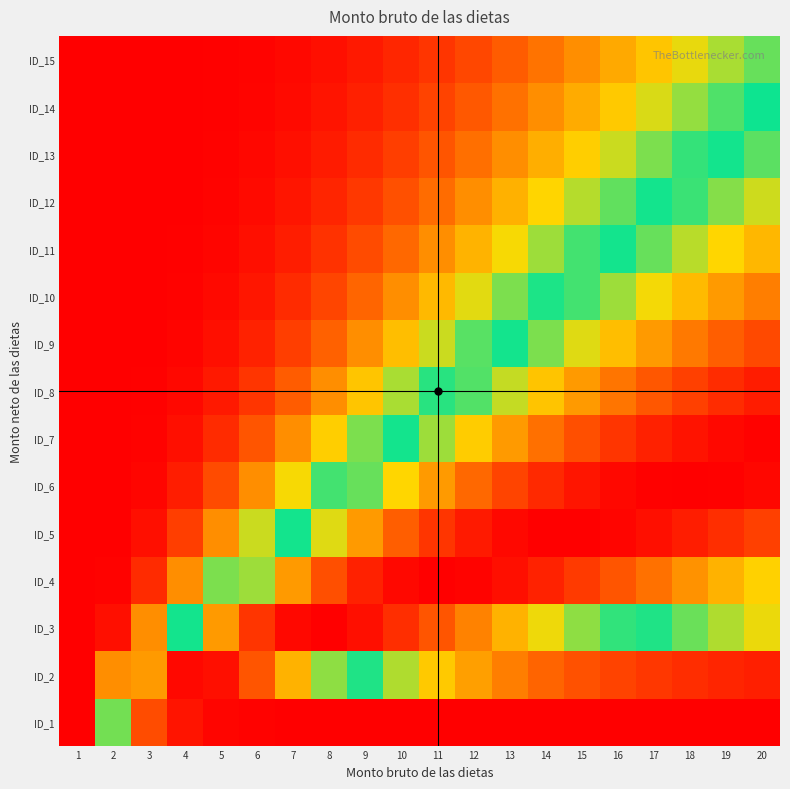

Between 5 and 10, which is larger?

5